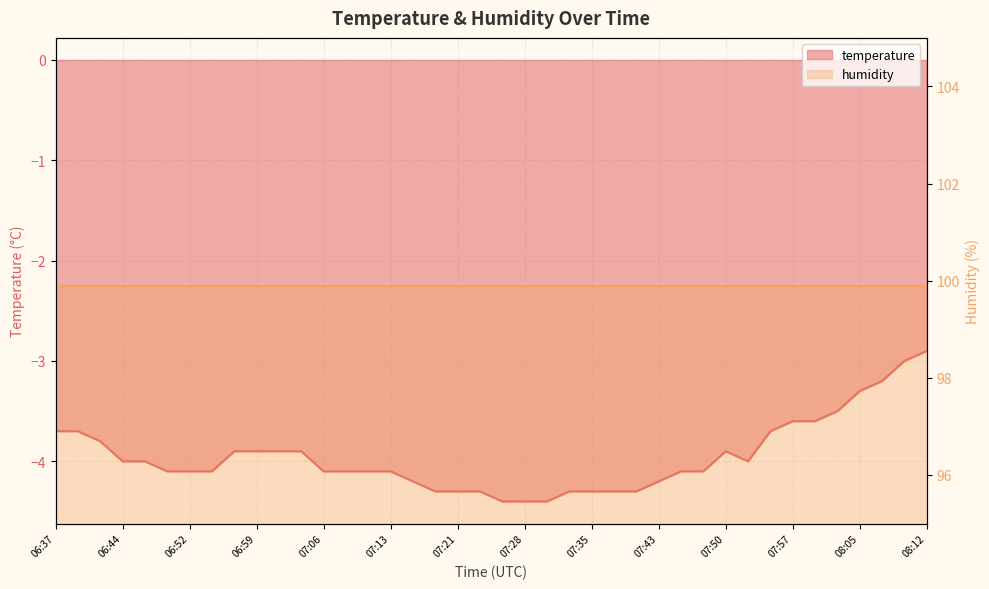

Rank the categories by value from lowest to highest.

07:26, 07:28, 07:30, 07:18, 07:21, 07:23, 07:33, 07:35, 07:38, 07:40, 07:16, 07:43, 06:49, 06:52, 06:54, 07:06, 07:09, 07:11, 07:13, 07:45, 07:47, 06:44, 06:47, 07:52, 06:56, 06:59, 07:01, 07:04, 07:50, 06:42, 06:37, 06:39, 07:55, 07:57, 08:00, 08:02, 08:05, 08:07, 08:10, 08:12